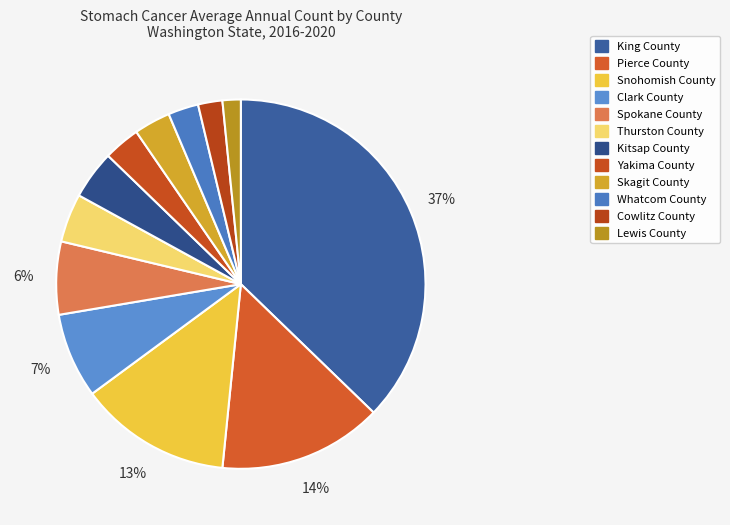

Is the sum of Clark County and Snohomish County greater than half?

No